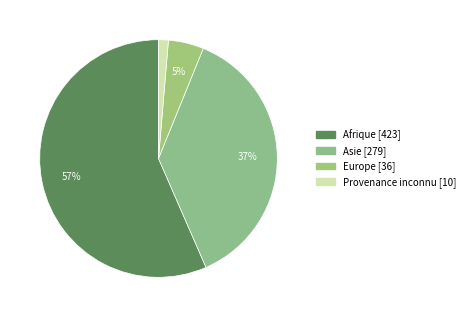

What is the largest slice in the pie chart?

Afrique